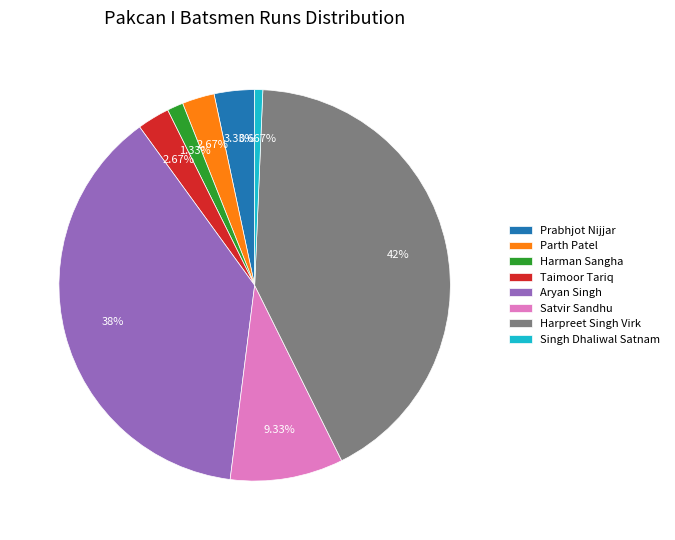

Between Prabhjot Nijjar and Aryan Singh, which is larger?

Aryan Singh